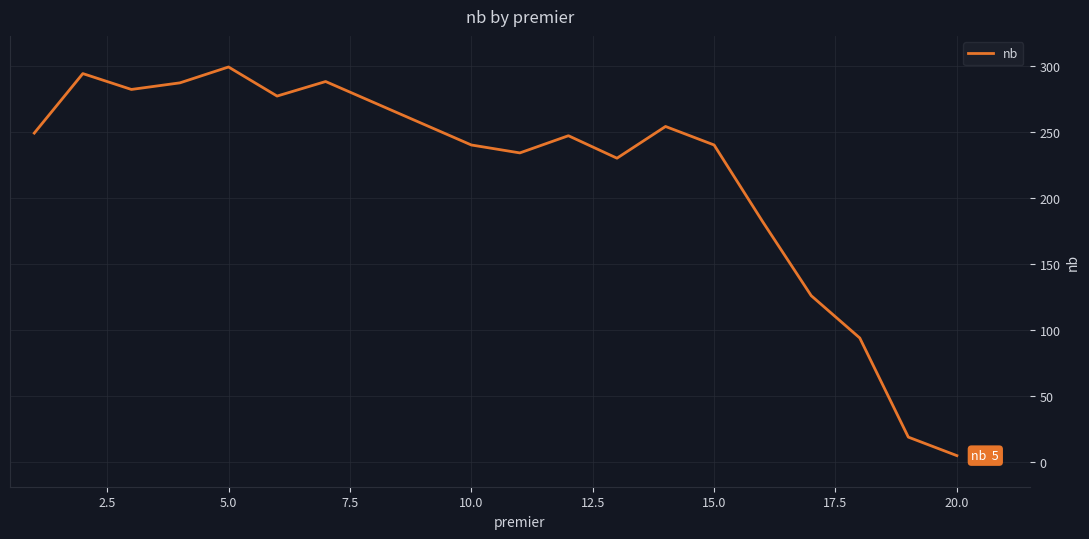

What is the maximum value shown in the chart?

299